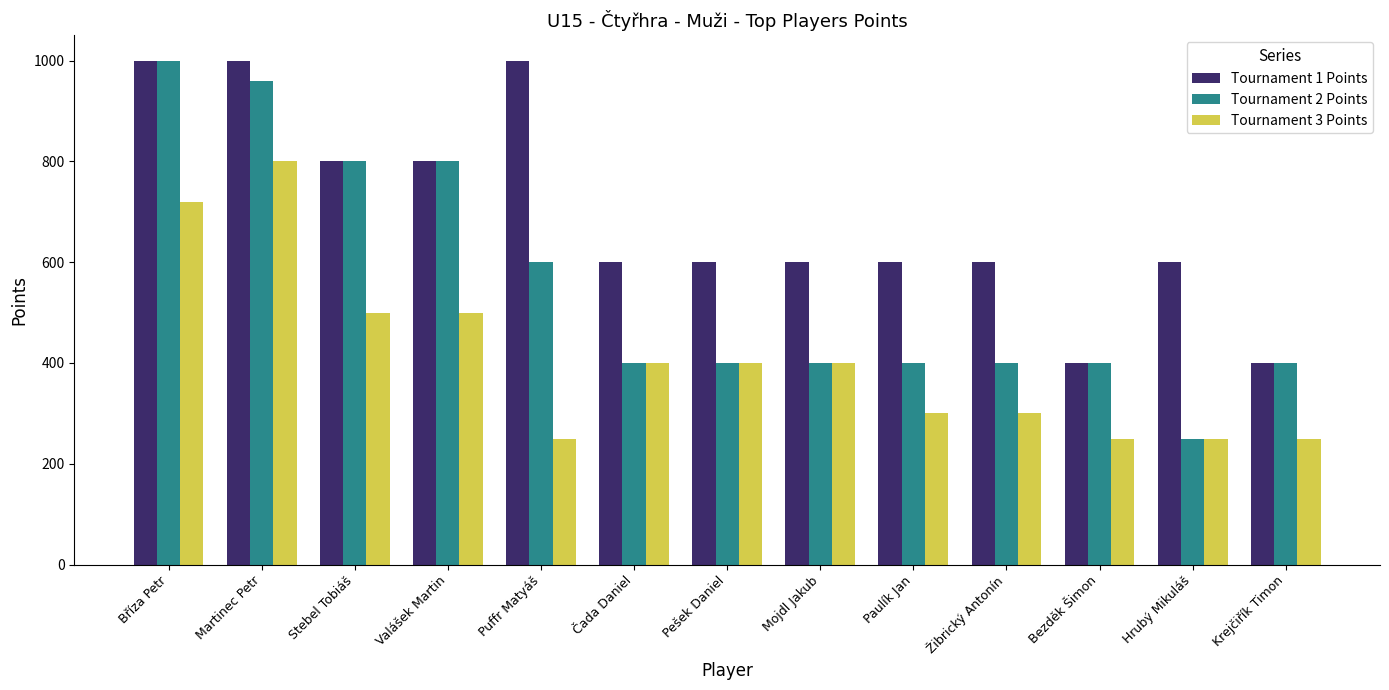

Which series has the widest spread of values?

Tournament 2 Points